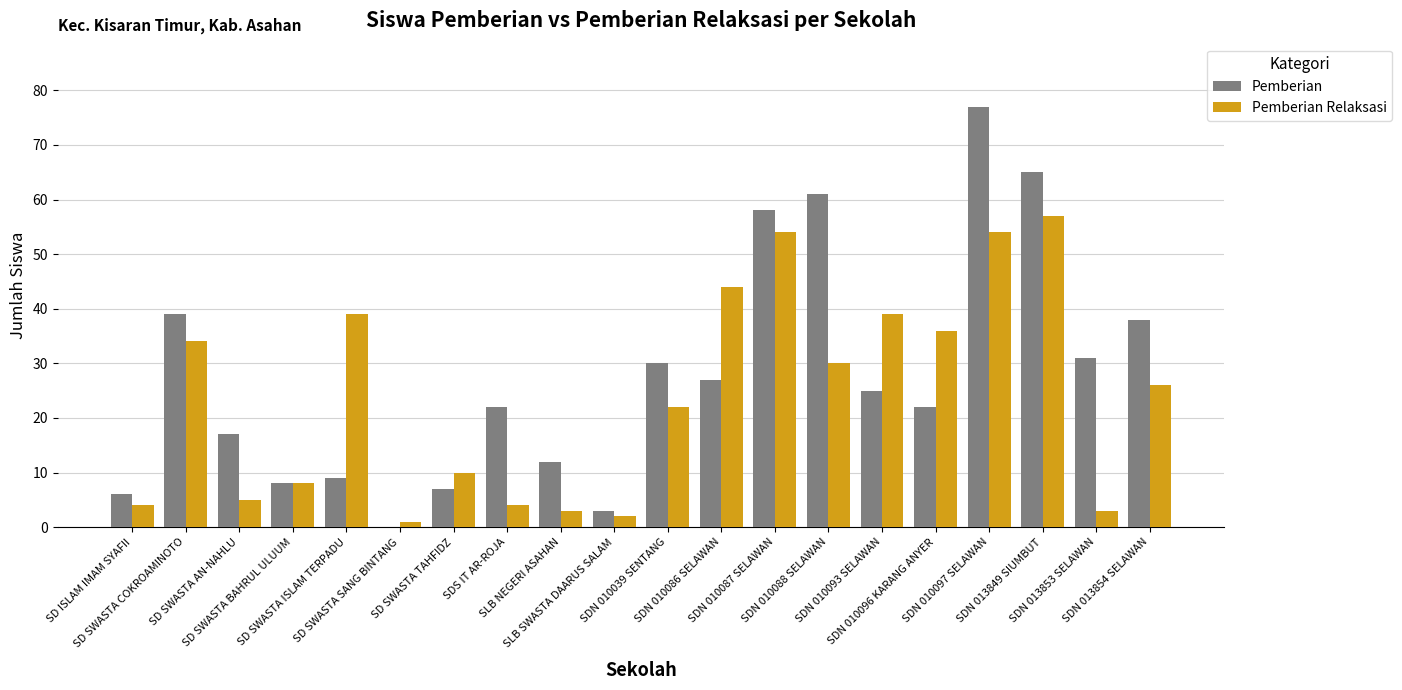

The Pemberian series shows 27 at SDN 010086 SELAWAN. True or false?

True